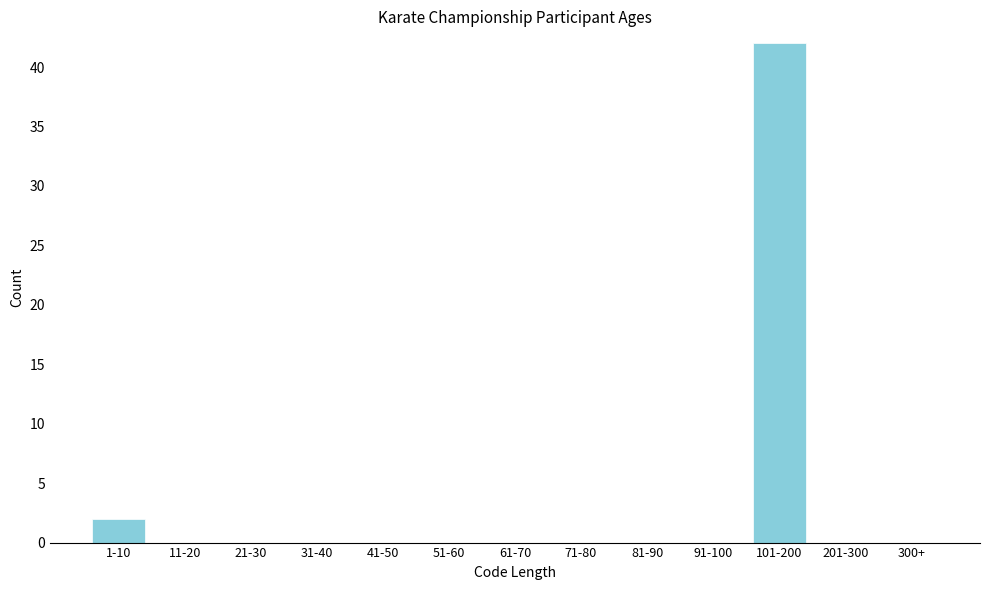

Reading left to right, what are all the values shown in this chart?

1-10=2	11-20=0	21-30=0	31-40=0	41-50=0	51-60=0	61-70=0	71-80=0	81-90=0	91-100=0	101-200=42	201-300=0	300+=0